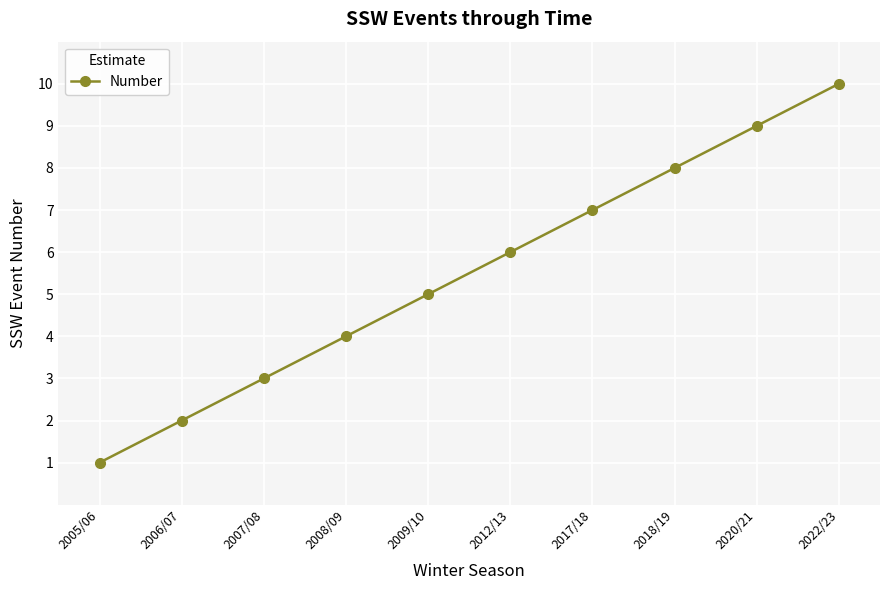

What is the minimum value shown in the chart?

1